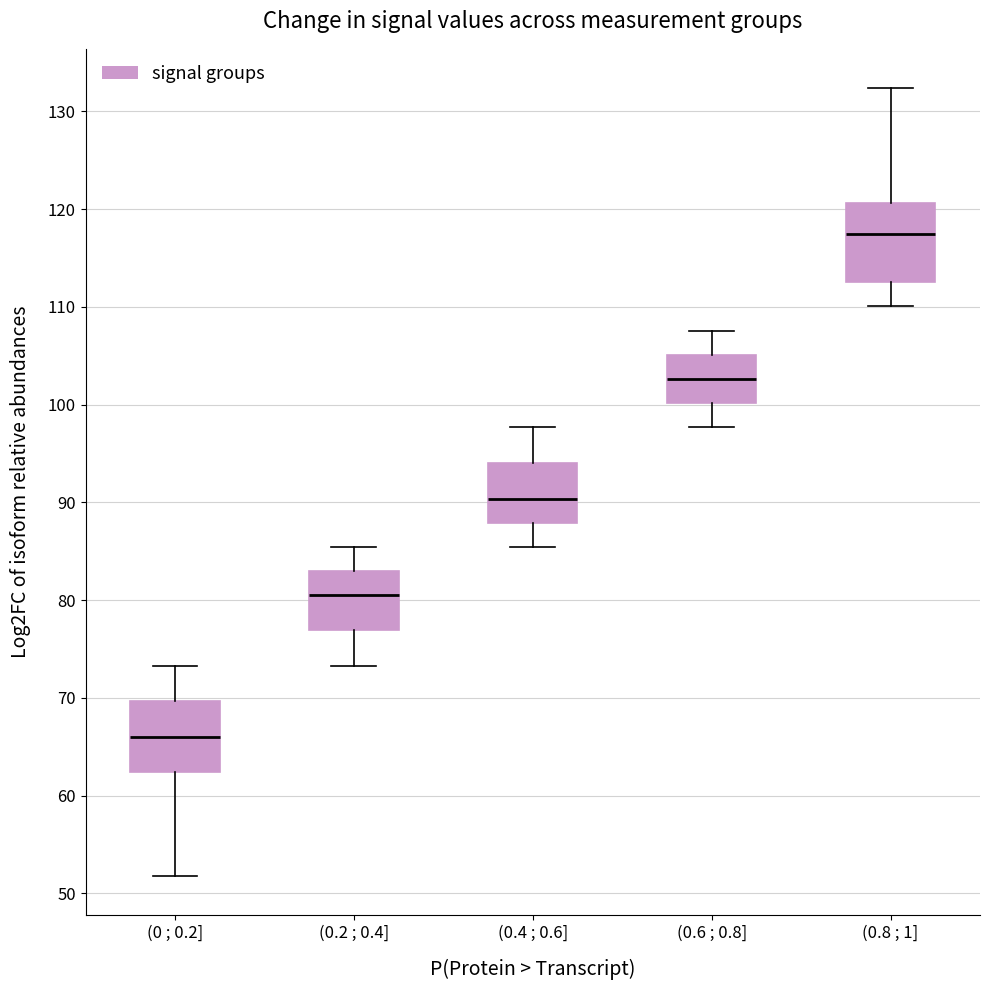

Which box's median line is the lowest?

(0 ; 0.2]